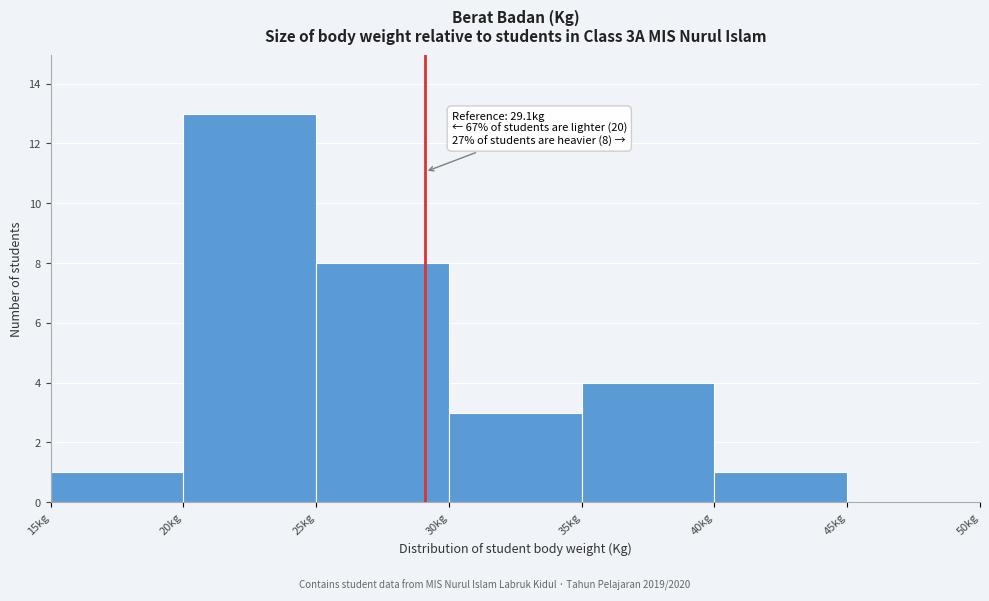

Over which range of the x-axis is the bar tallest?

20 to 25